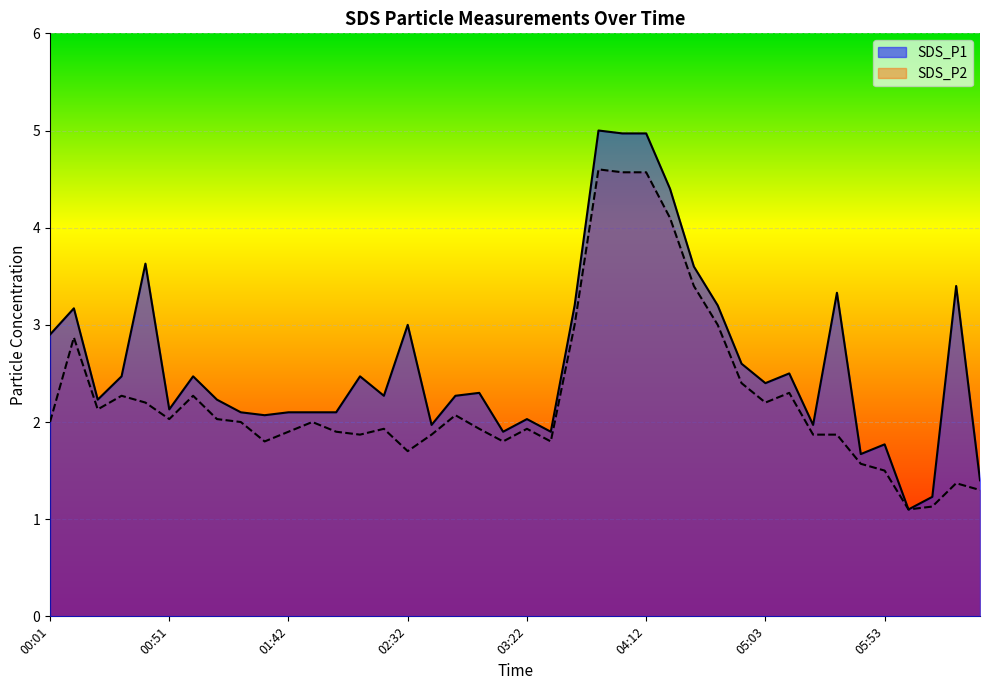

How many interior local valleys does the SDS_P2 series have?

9